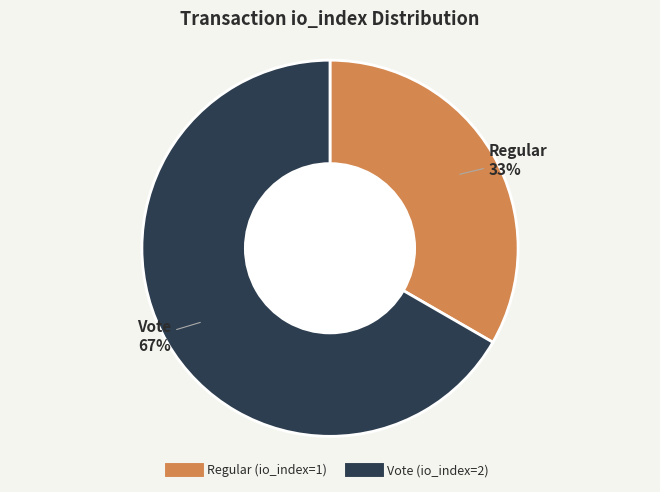

True or false: Regular (io_index=1) accounts for 33% of the total.

True